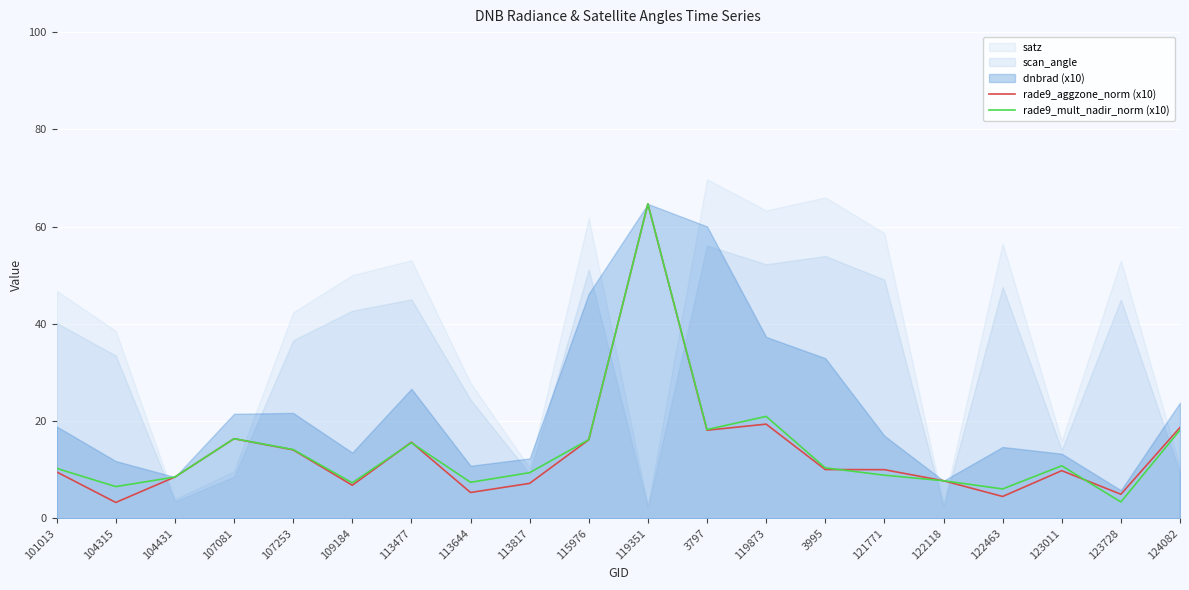

The rade9_mult_nadir_norm (x10) series shows 18.3 at 3797. True or false?

True